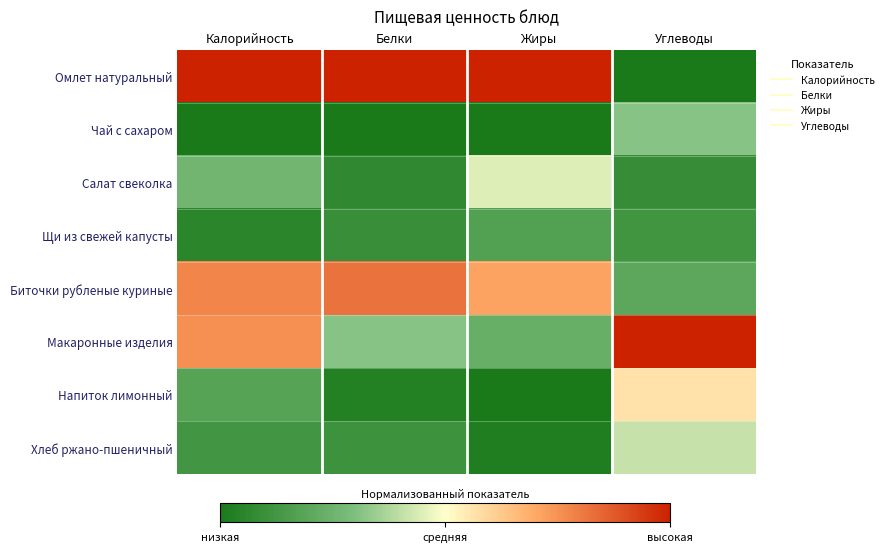

Reading left to right, what are all the values shown in this chart?

Омлет натуральный: Калорийность=1.0	Белки=1.0	Жиры=1.0	Углеводы=0.0
Чай с сахаром: Калорийность=0.0	Белки=0.0	Жиры=0.0	Углеводы=0.3
Салат свеколка: Калорийность=0.3	Белки=0.1	Жиры=0.4	Углеводы=0.1
Щи из свежей капусты: Калорийность=0.1	Белки=0.1	Жиры=0.2	Углеводы=0.1
Биточки рубленые куриные: Калорийность=0.8	Белки=0.8	Жиры=0.7	Углеводы=0.2
Макаронные изделия: Калорийность=0.8	Белки=0.3	Жиры=0.2	Углеводы=1.0
Напиток лимонный: Калорийность=0.2	Белки=0.0	Жиры=0.0	Углеводы=0.6
Хлеб ржано-пшеничный: Калорийность=0.1	Белки=0.1	Жиры=0.0	Углеводы=0.4